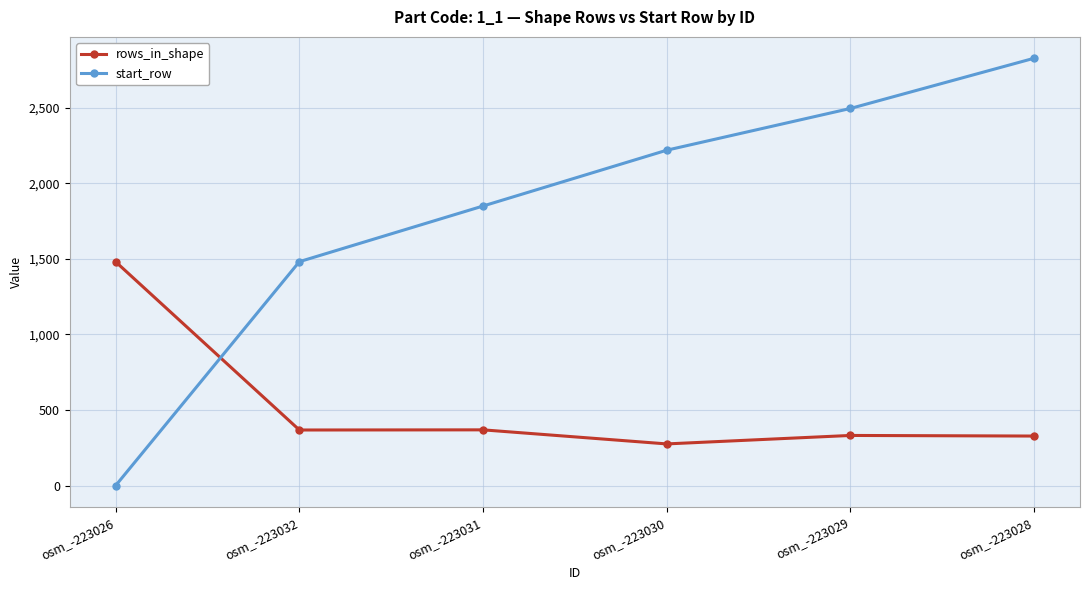

The value of rows_in_shape at osm_-223031 is 369. True or false?

True